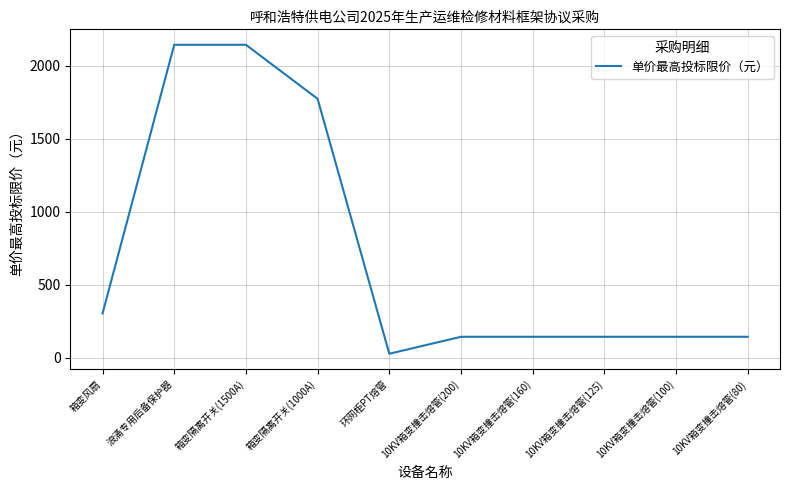

Does the chart display data point markers on the line(s)?

No